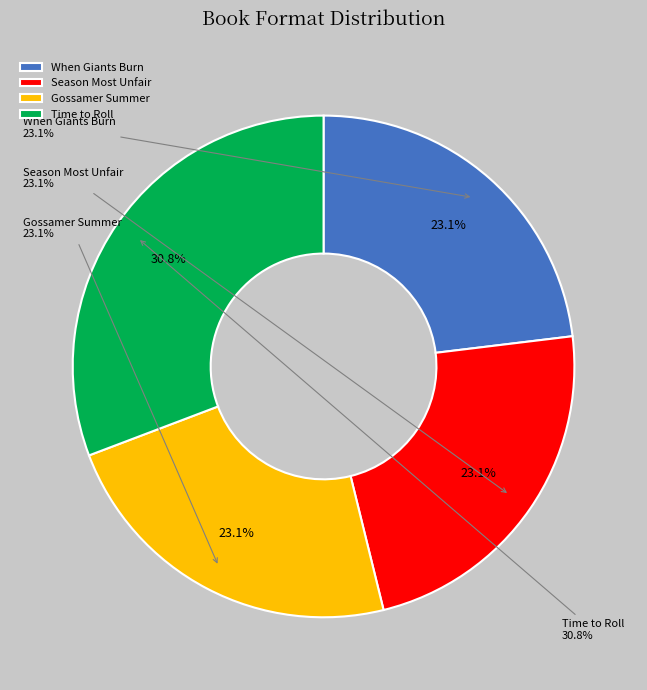

Rank the categories by value from lowest to highest.

When Giants Burn, Season Most Unfair, Gossamer Summer, Time to Roll